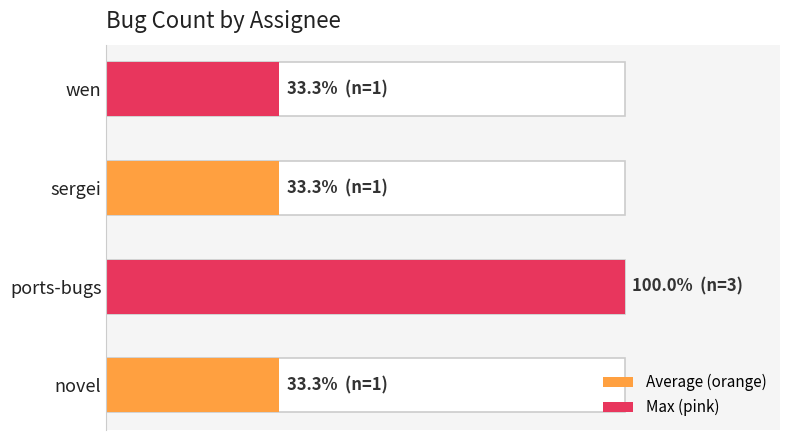

How many data points does each series have?

4